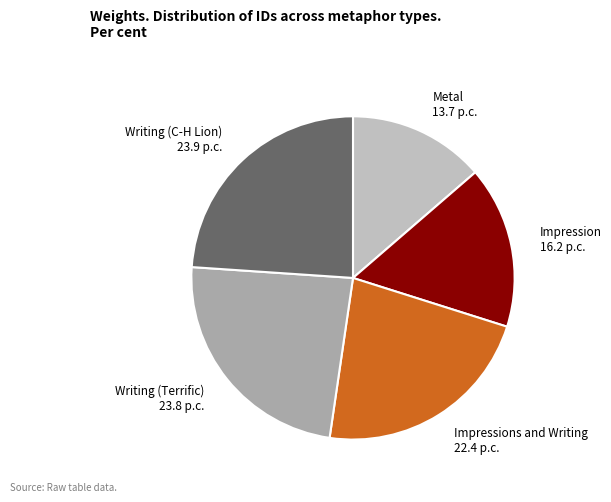

How many segments does this pie chart have?

5